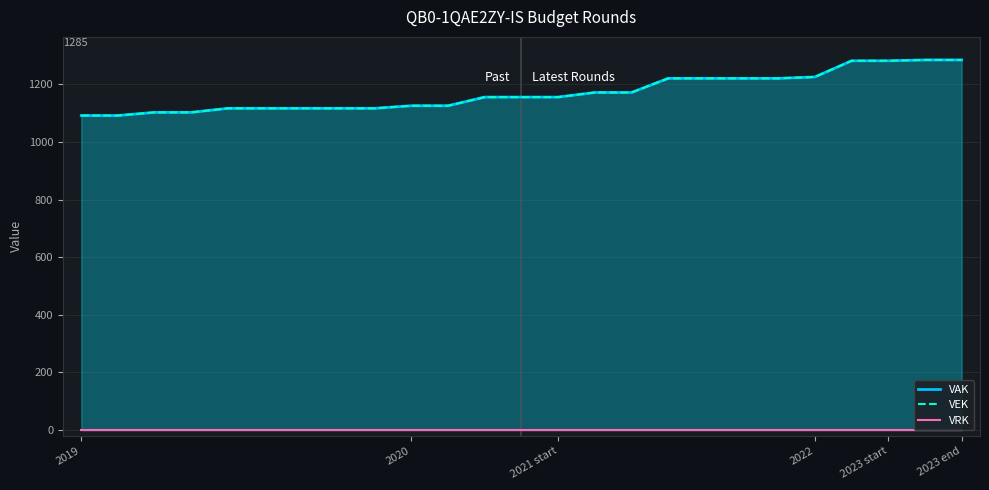

Reading right to left, list all the values displayed in this chart.

VAK: 1285	1285	1282	1282	1226	1221	1221	1221	1221	1172	1172	1156	1156	1156	1126	1126	1117	1117	1117	1117	1117	1103	1103	1092	1092
VEK: 1285	1285	1282	1282	1226	1221	1221	1221	1221	1172	1172	1156	1156	1156	1126	1126	1117	1117	1117	1117	1117	1103	1103	1092	1092
VRK: 0	0	0	0	0	0	0	0	0	0	0	0	0	0	0	0	0	0	0	0	0	0	0	0	0